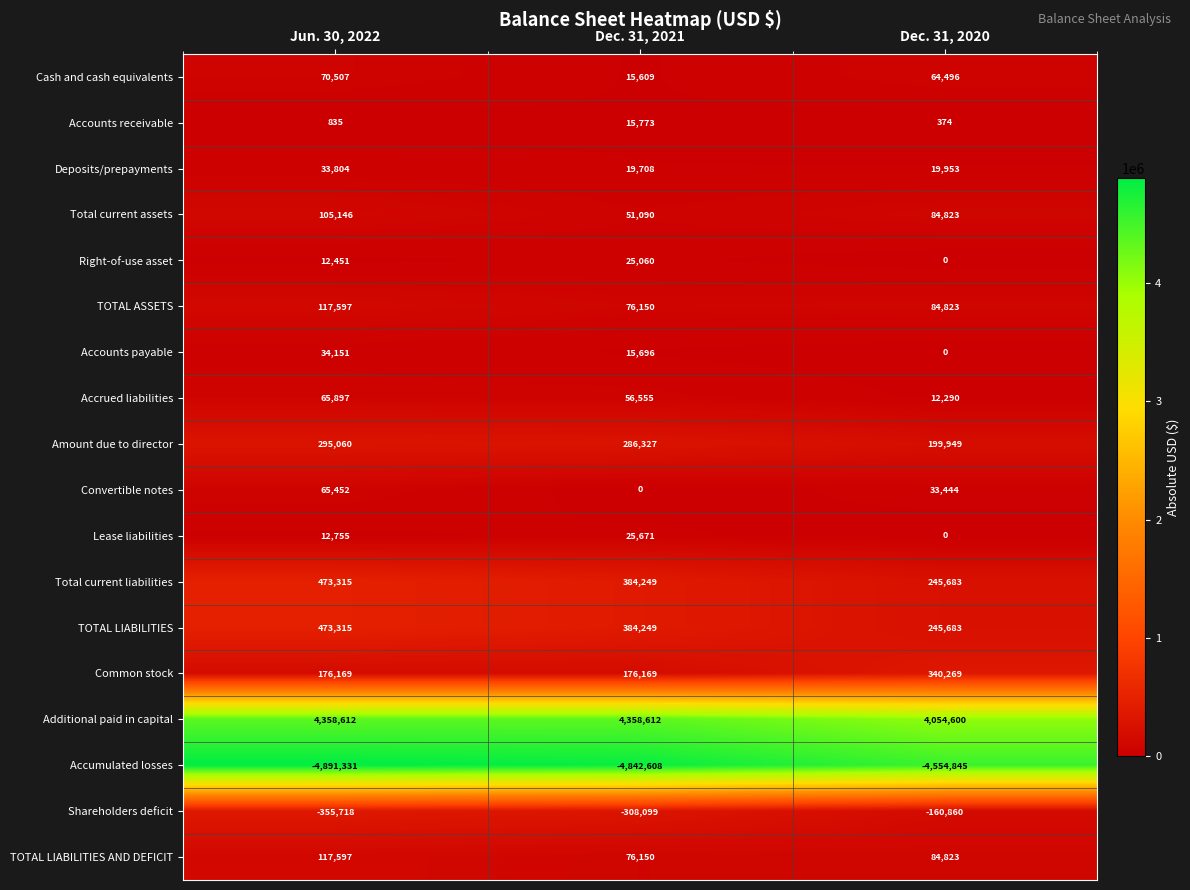

Which series has the largest total across all categories?

Additional paid in capital